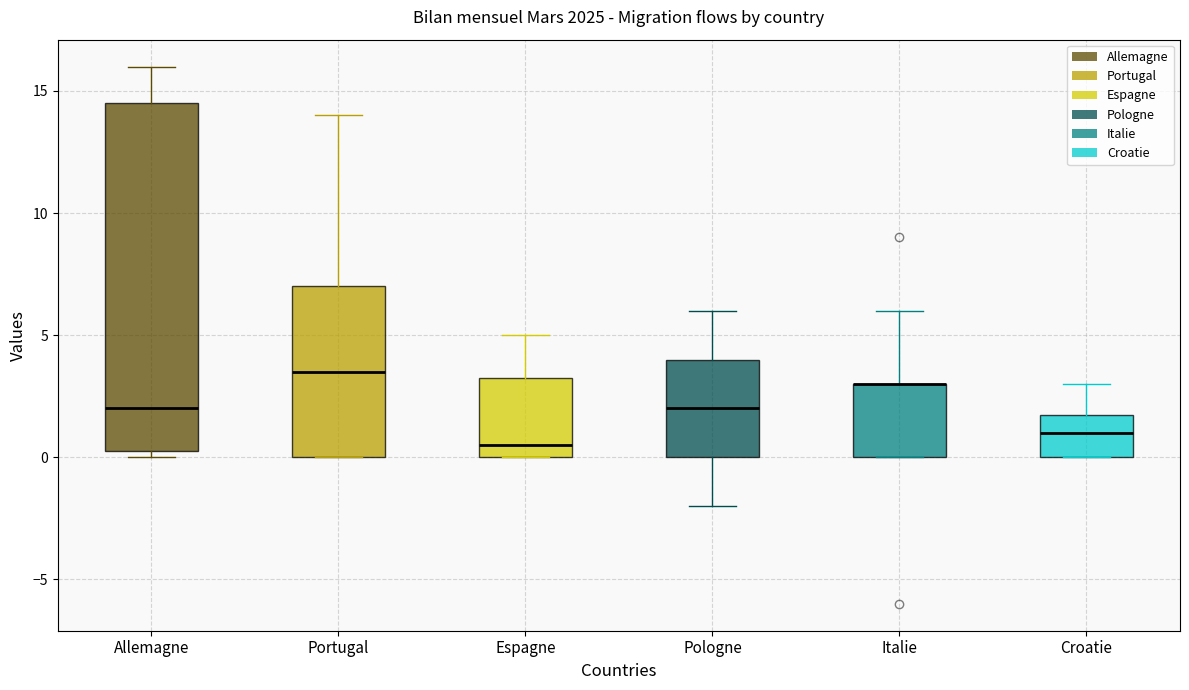

Reading left to right, transcribe this box plot: for each box, give where its median line is, the range the box spans, and where its two whiskers end, as read against the y-axis. The values are not printed on the chart, so give them approximately, as read against the axis.

Allemagne: median 2.0, box 0.5 to 14.5, whiskers 0.0 to 16.0
Portugal: median 3.5, box 0.0 to 7.0, whiskers 0.0 to 14.0
Espagne: median 0.5, box 0.0 to 3.5, whiskers 0.0 to 5.0
Pologne: median 2.0, box 0.0 to 4.0, whiskers -2.0 to 6.0
Italie: median 3.0 (drawn on the box's upper edge), box 0.0 to 3.0, whiskers 0.0 to 6.0
Croatie: median 1.0, box 0.0 to 2.0, whiskers 0.0 to 3.0